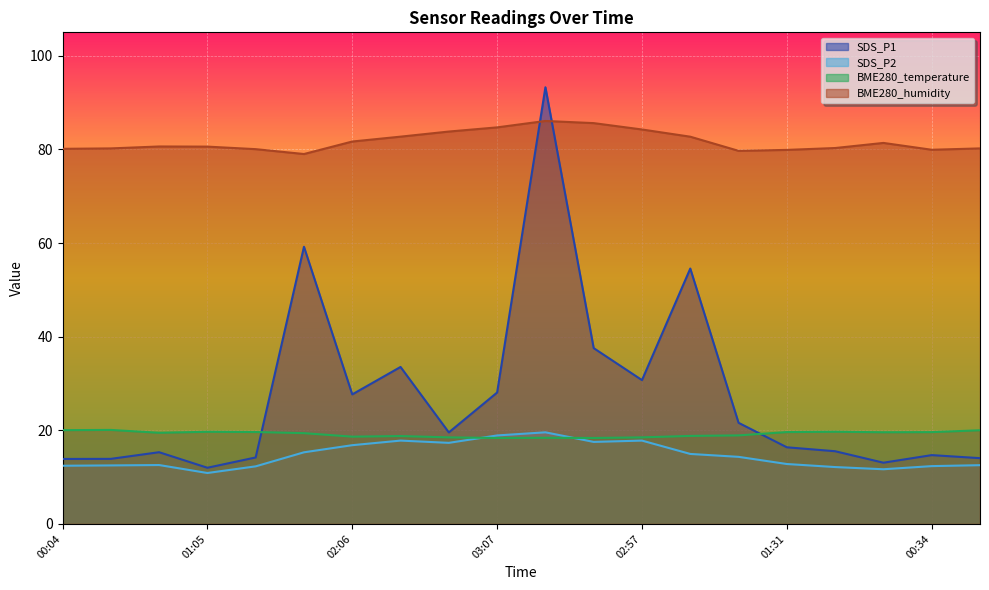

Is it true that SDS_P1 equals 7.9 at 00:24?

False